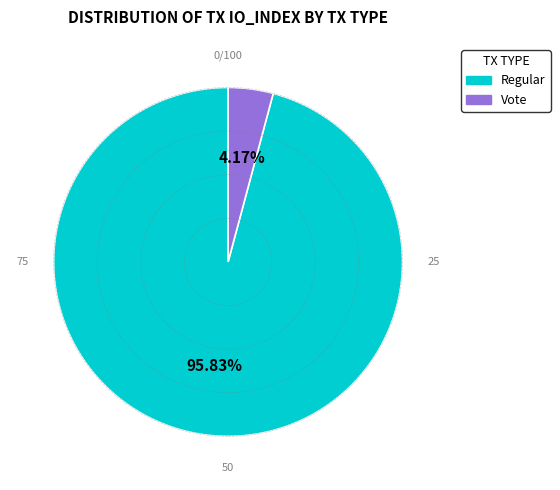

Does any single category account for the majority?

Yes